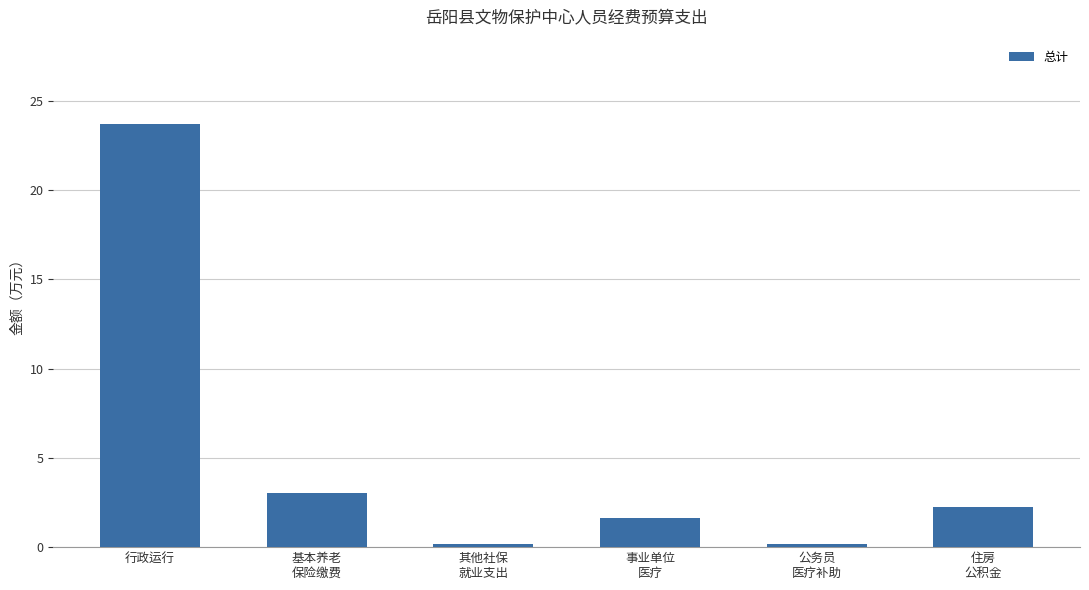

Is it true that the value at 公务员
医疗补助 is 0.2?

True